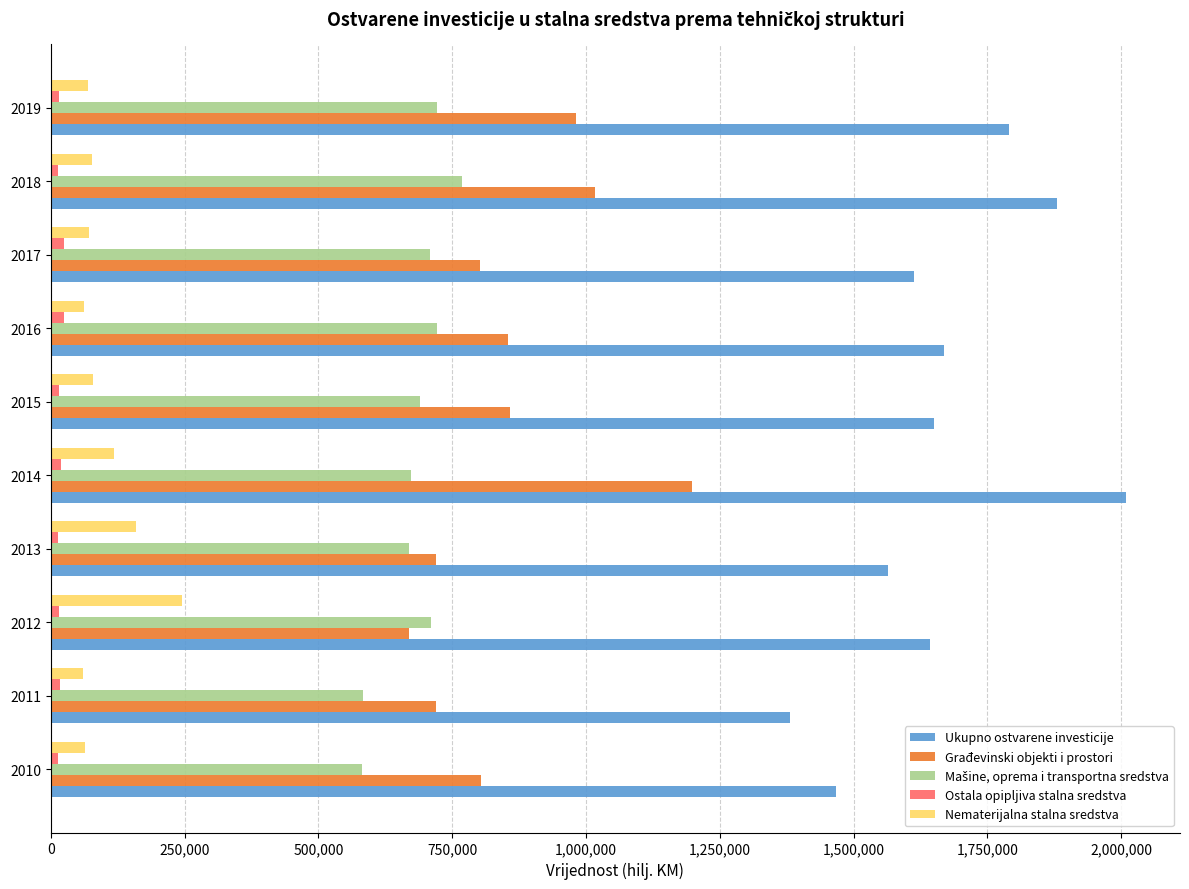

At which category is the sum across all series the highest?

2014